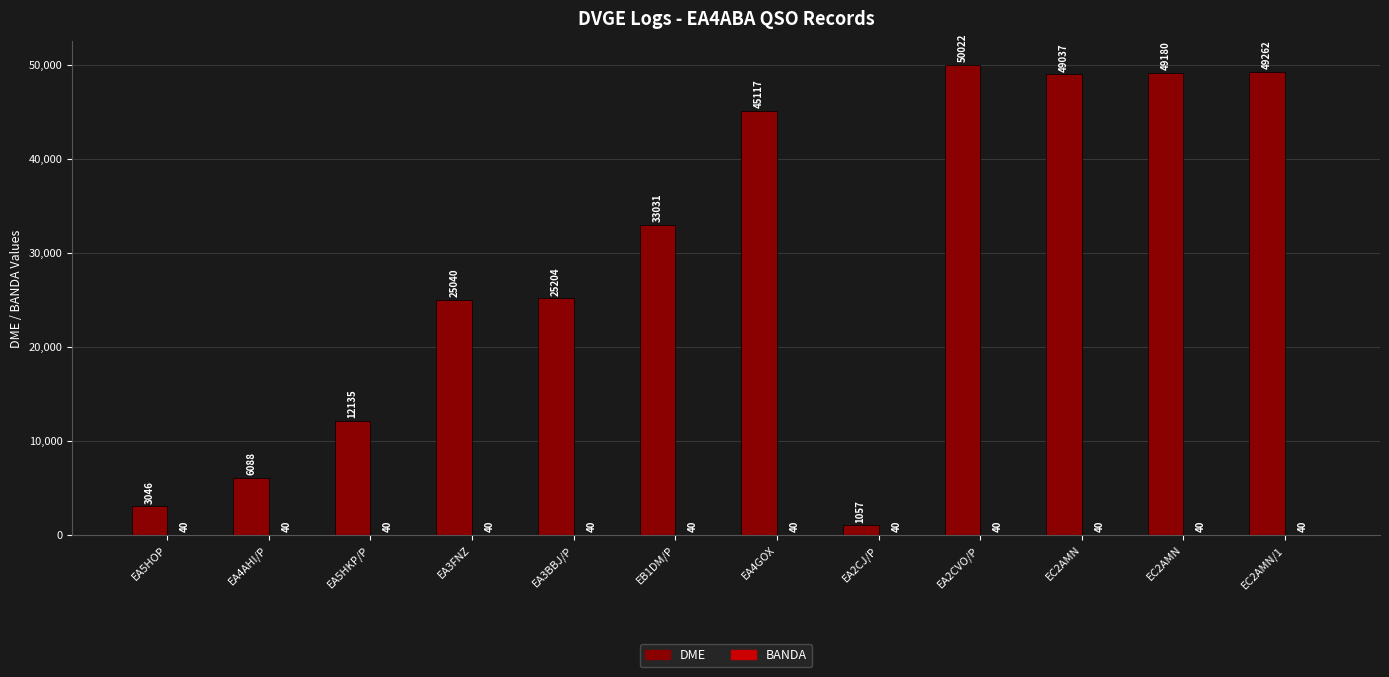

Does the chart contain stacked bars?

No